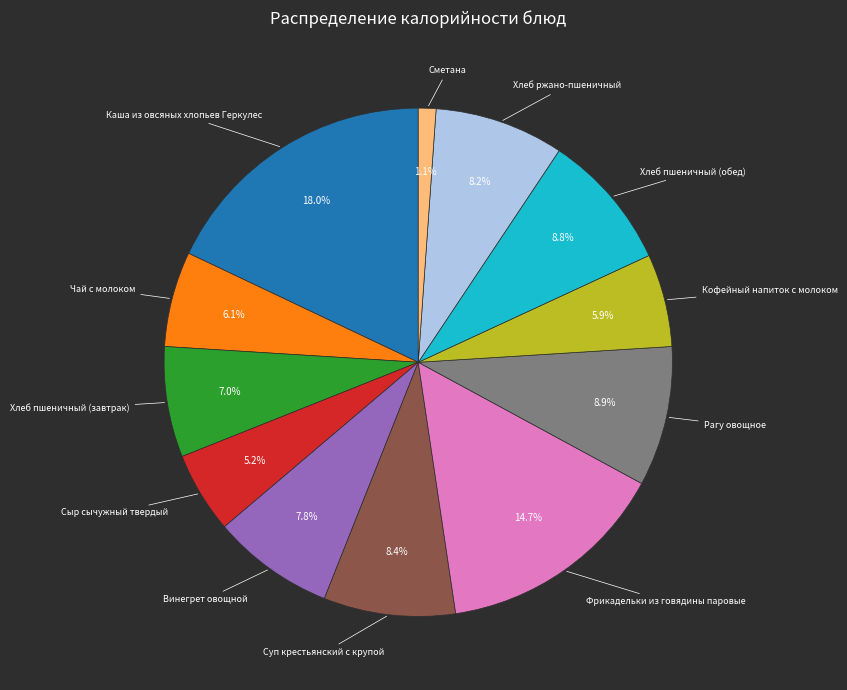

How many slices are in this pie chart?

12